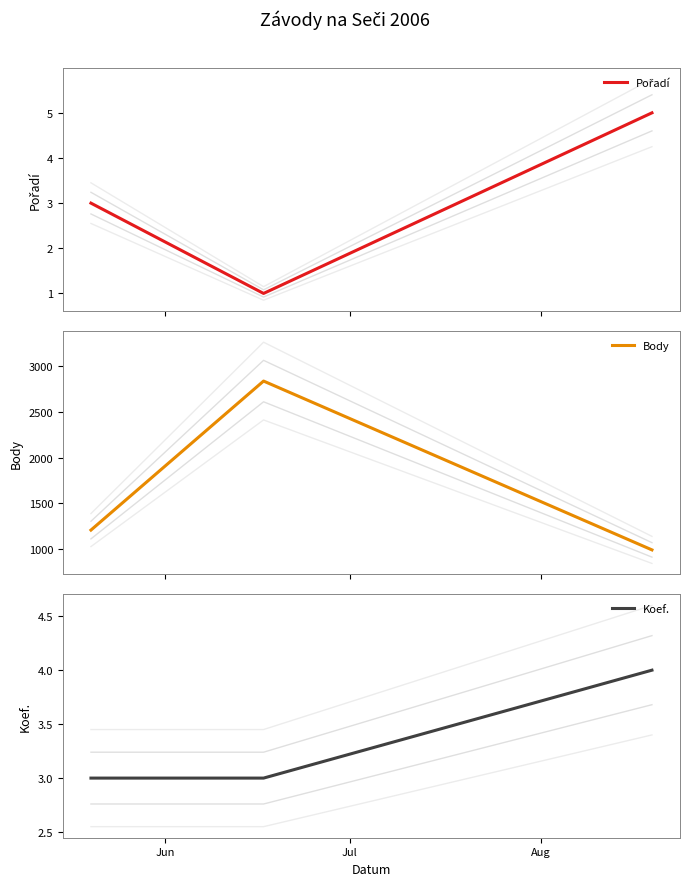

What is the maximum value for Body?

2838